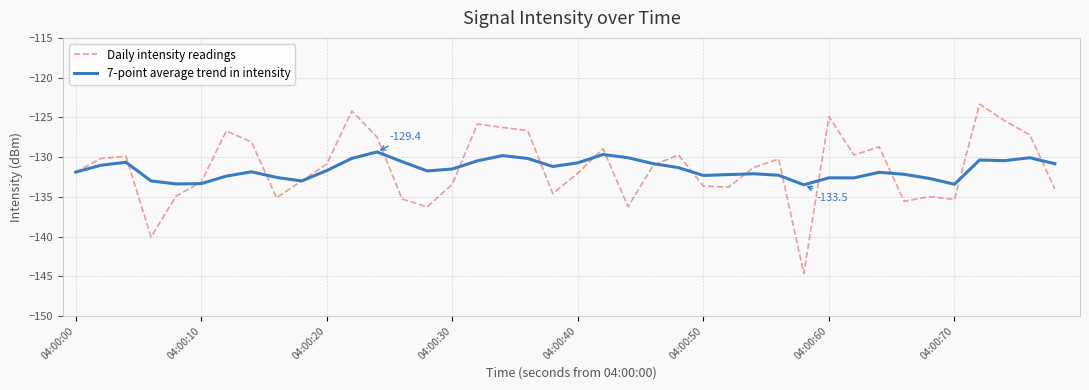

List the series in order of their peak value, highest first.

Daily intensity readings, 7-point average trend in intensity